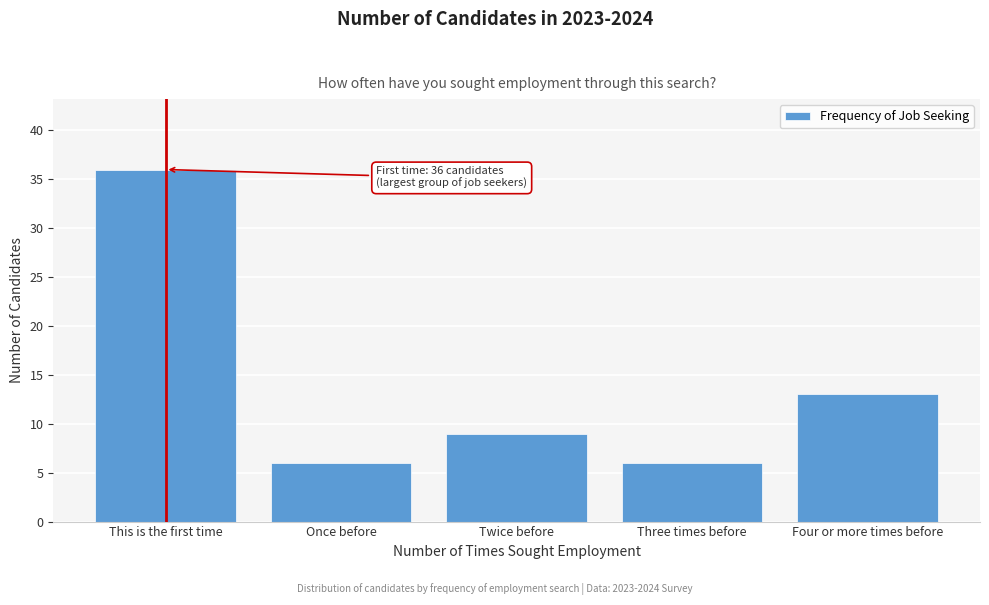

Reading left to right, transcribe all the data shown in this chart.

36	6	9	6	13